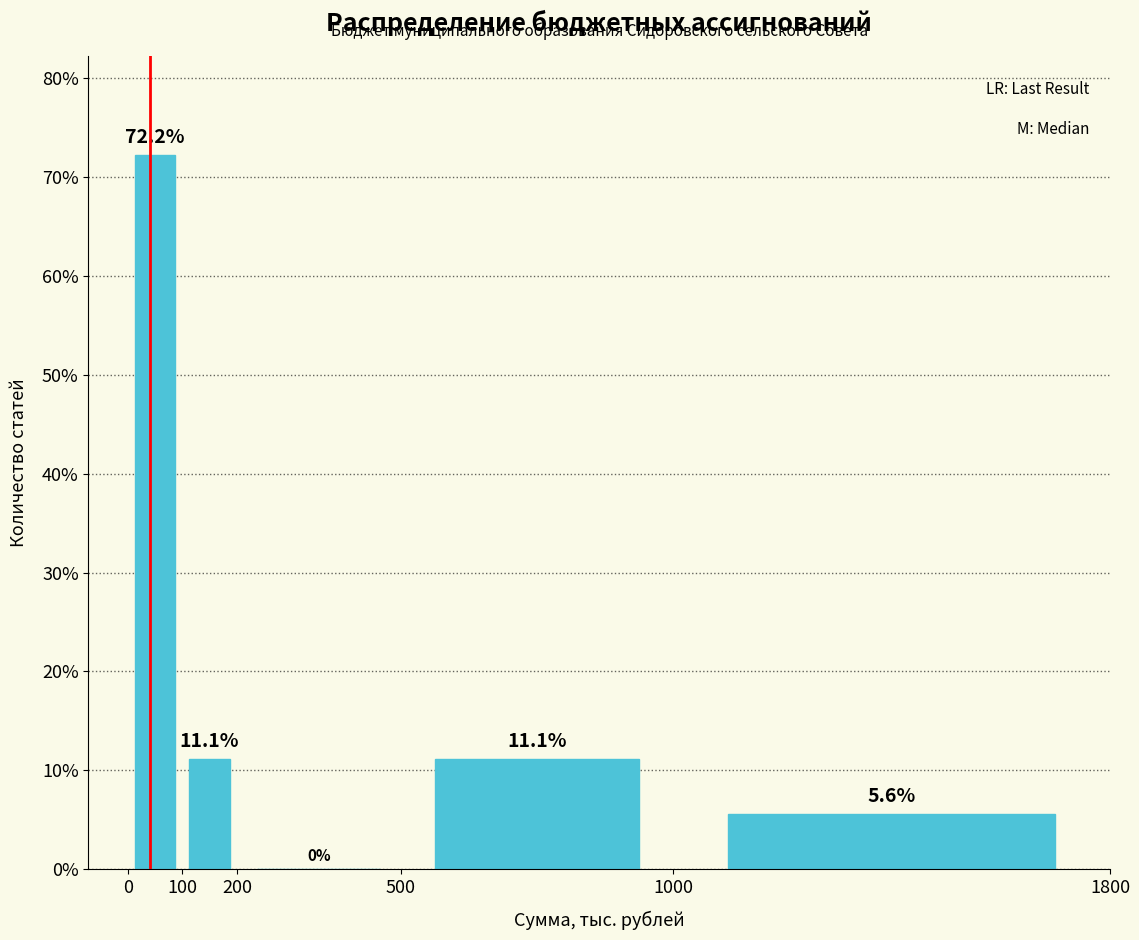

Over which range of the x-axis is the bar tallest?

0 to 100